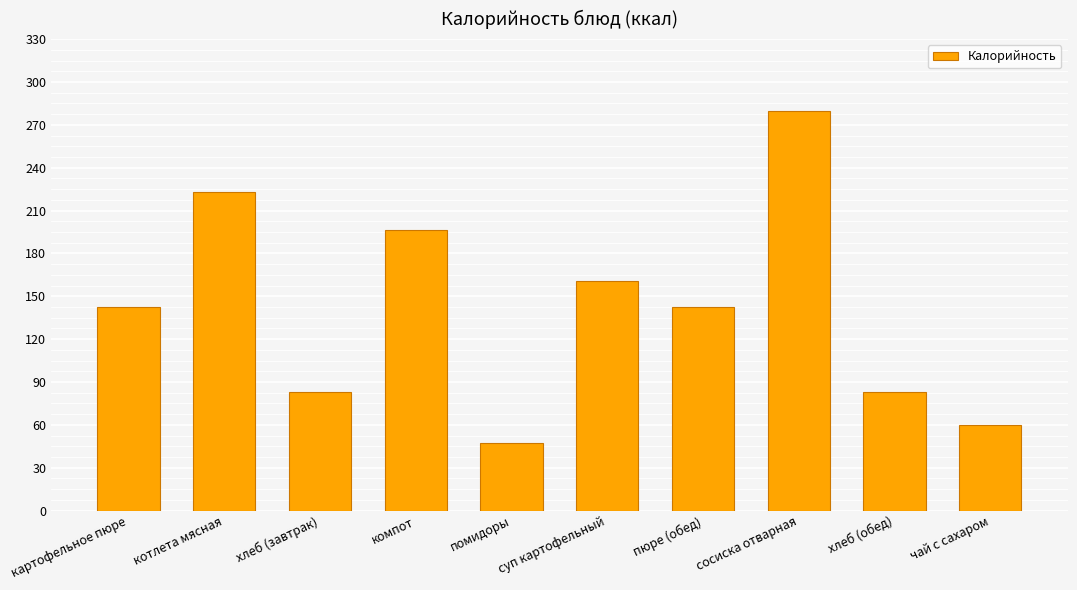

What is the difference between the maximum and minimum values?

232.9